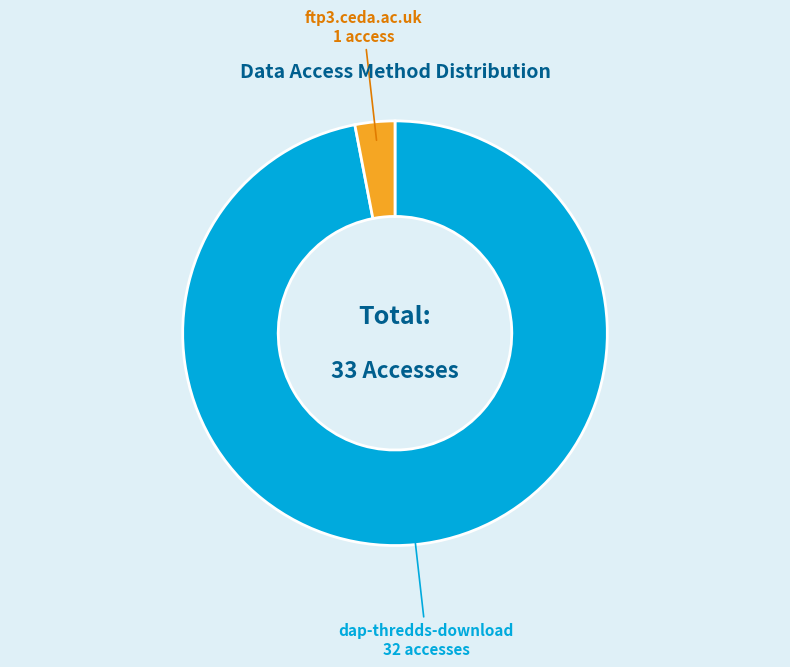

What is the largest slice in the pie chart?

dap-thredds-download